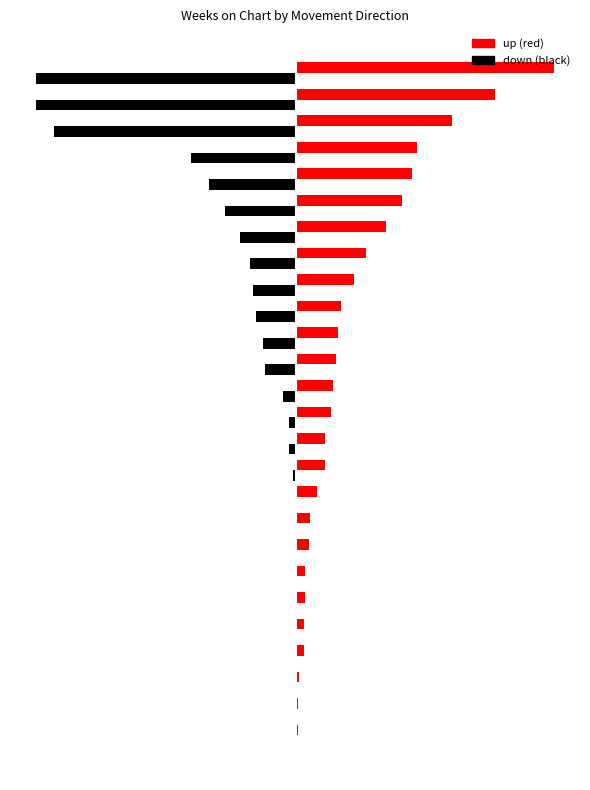

The value of up at 25 is 131. True or false?

False